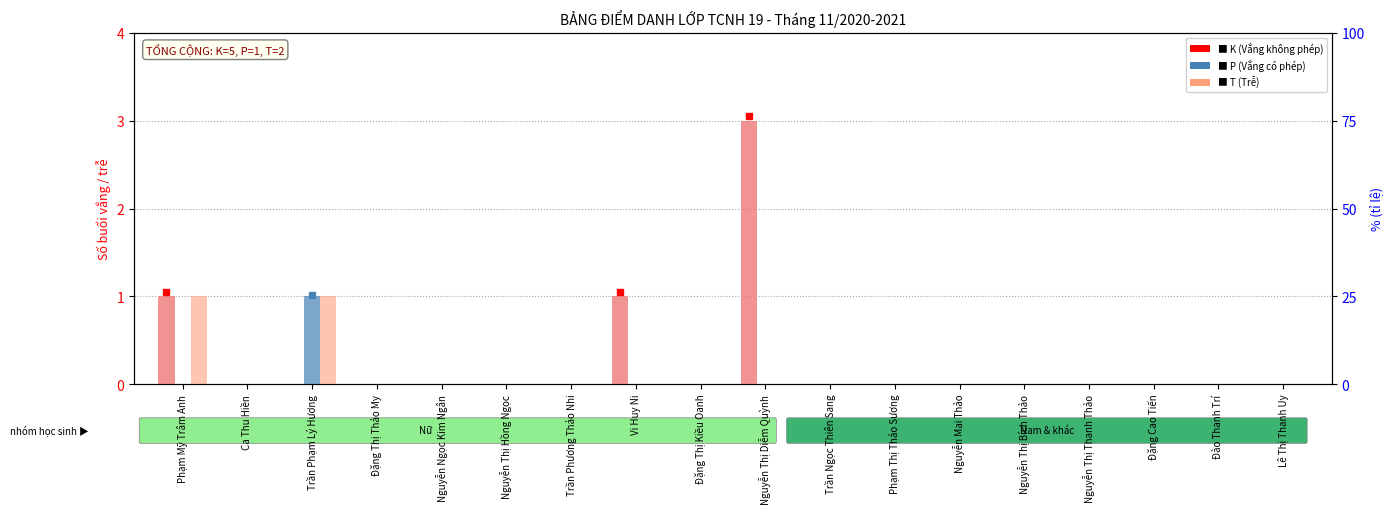

Which has a higher value, Nguyễn Thị Diễm Quỳnh or Phạm Thị Thảo Sương?

Nguyễn Thị Diễm Quỳnh